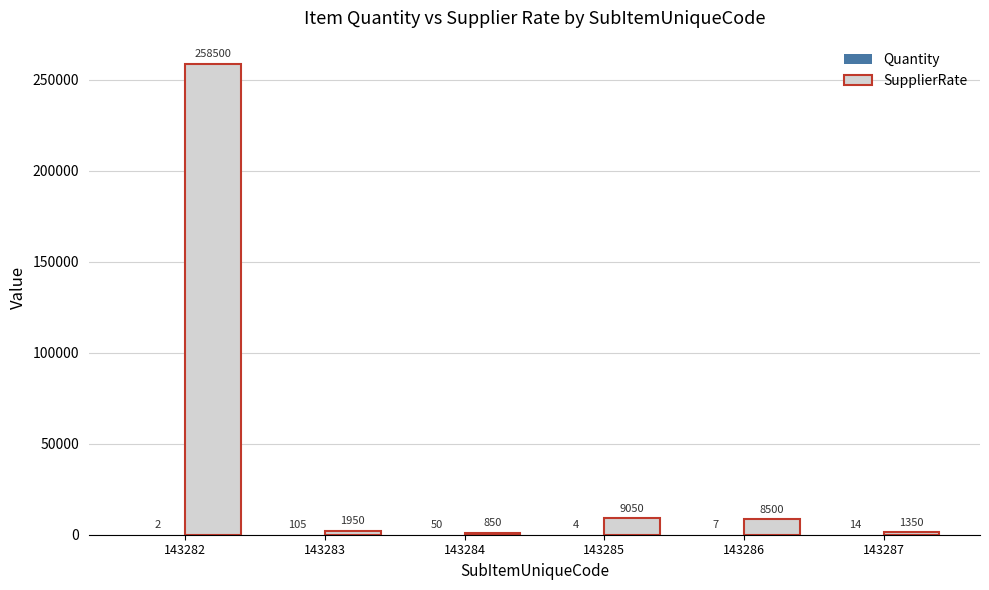

What is the sum of all SupplierRate values?

280200